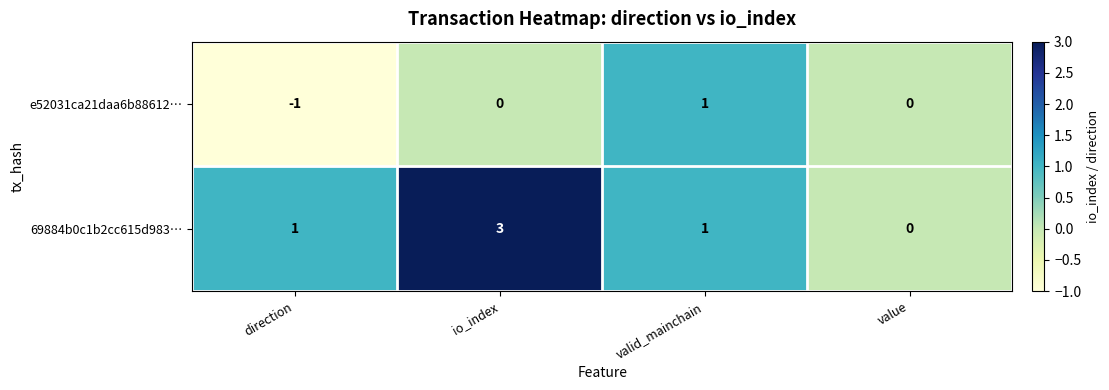

What is the sum of all 69884b0c1b2cc615d983… values?

5